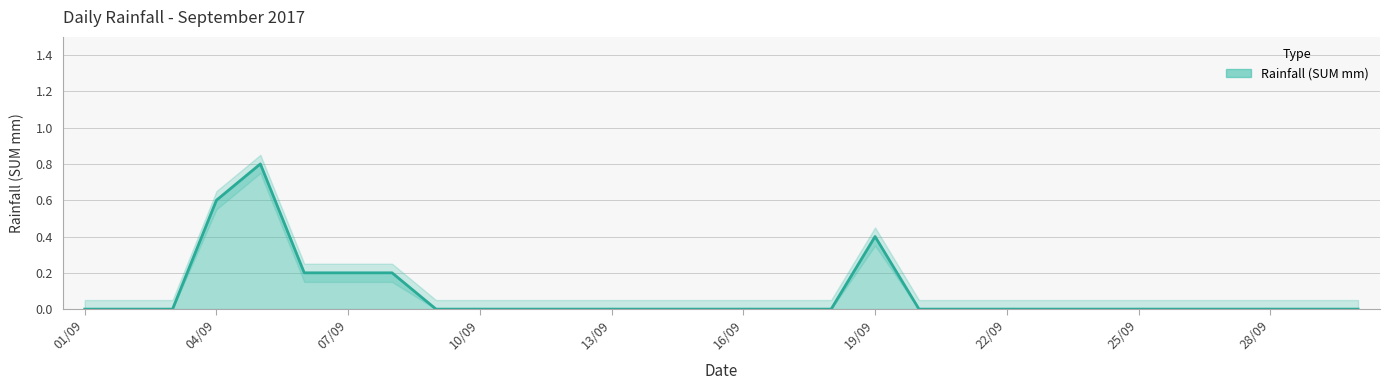

How many interior local peaks (higher than both neighbors) does the data have?

2